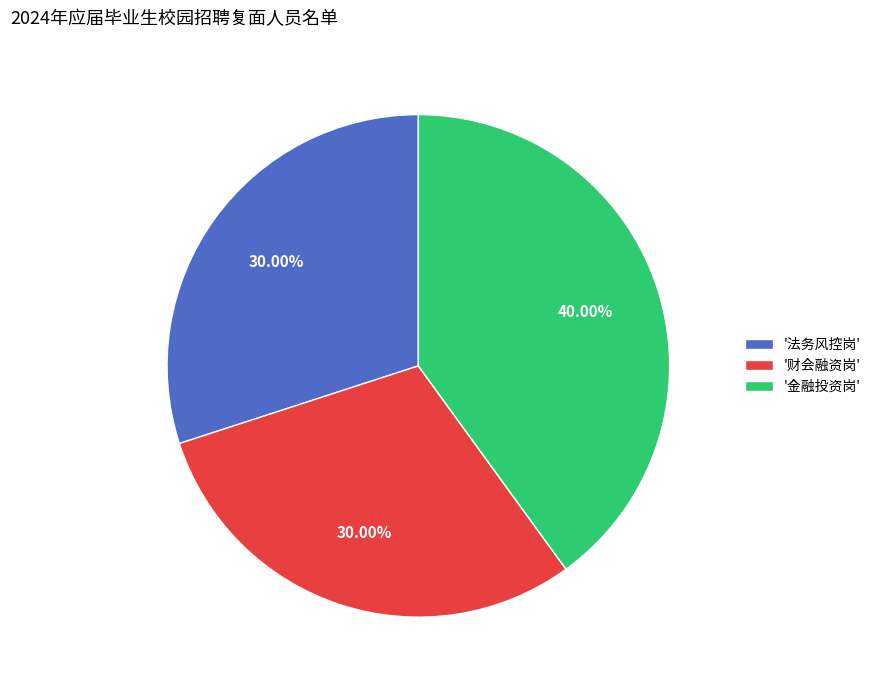

What is the largest slice in the pie chart?

'金融投资岗'